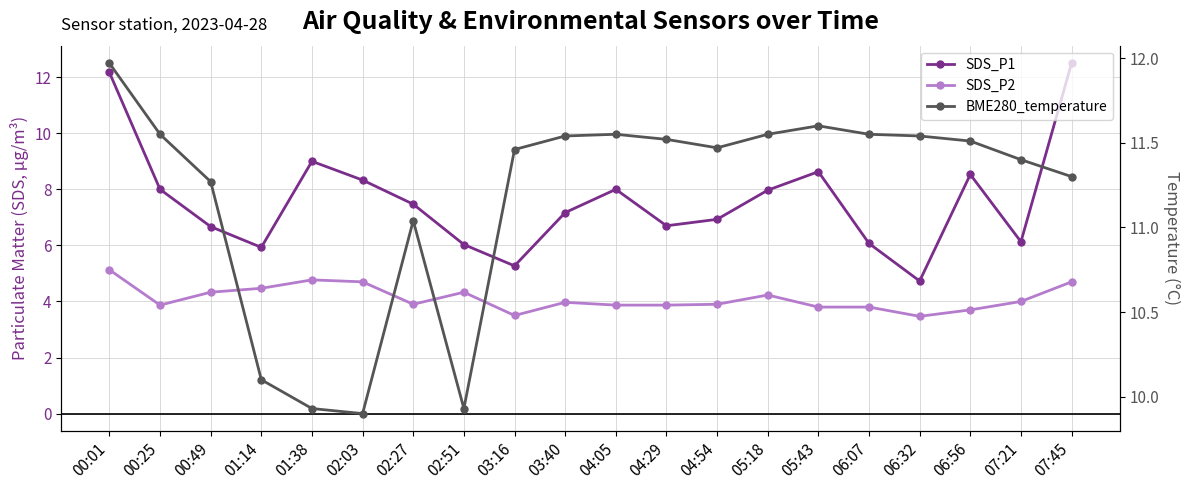

What is the difference between the SDS_P2 values at 00:49 and 06:56?

0.6